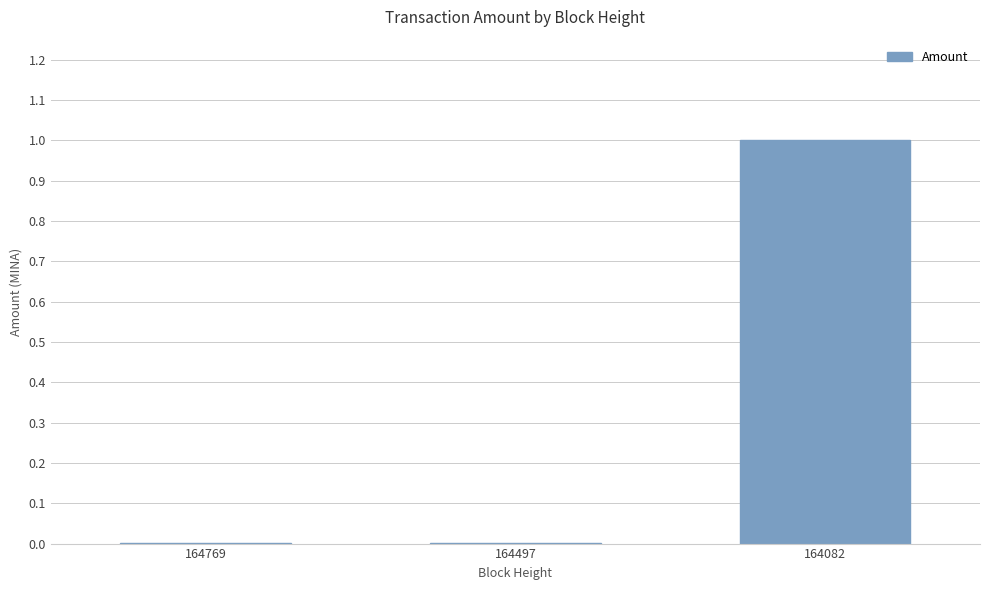

What is the maximum value shown in the chart?

1.0